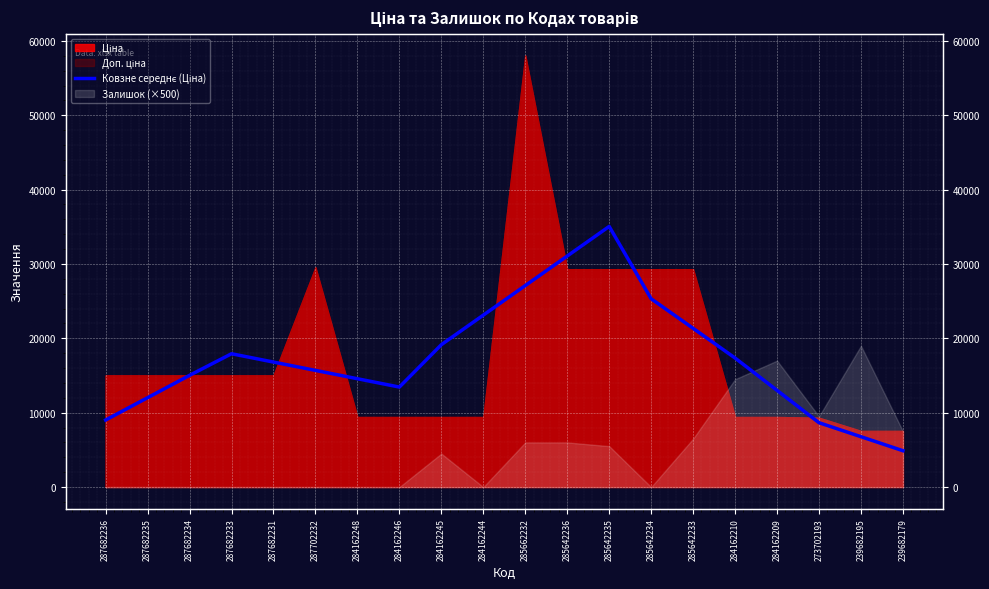

List the labels in order of value, largest first.

285642235, 285642236, 285662232, 285642234, 284162244, 285642233, 284162245, 287682233, 284162210, 287682231, 287702232, 287682234, 284162248, 284162246, 284162209, 287682235, 287682236, 273702193, 239682195, 239682179